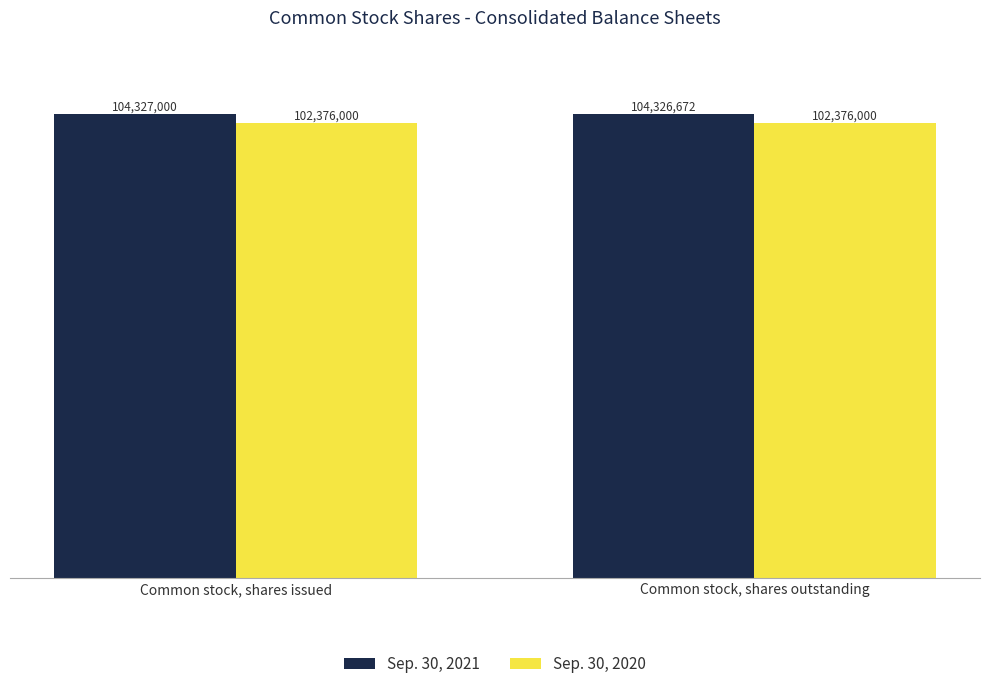

What is the sum of the Sep. 30, 2021 values at Common stock, shares issued and Common stock, shares outstanding?

208653672